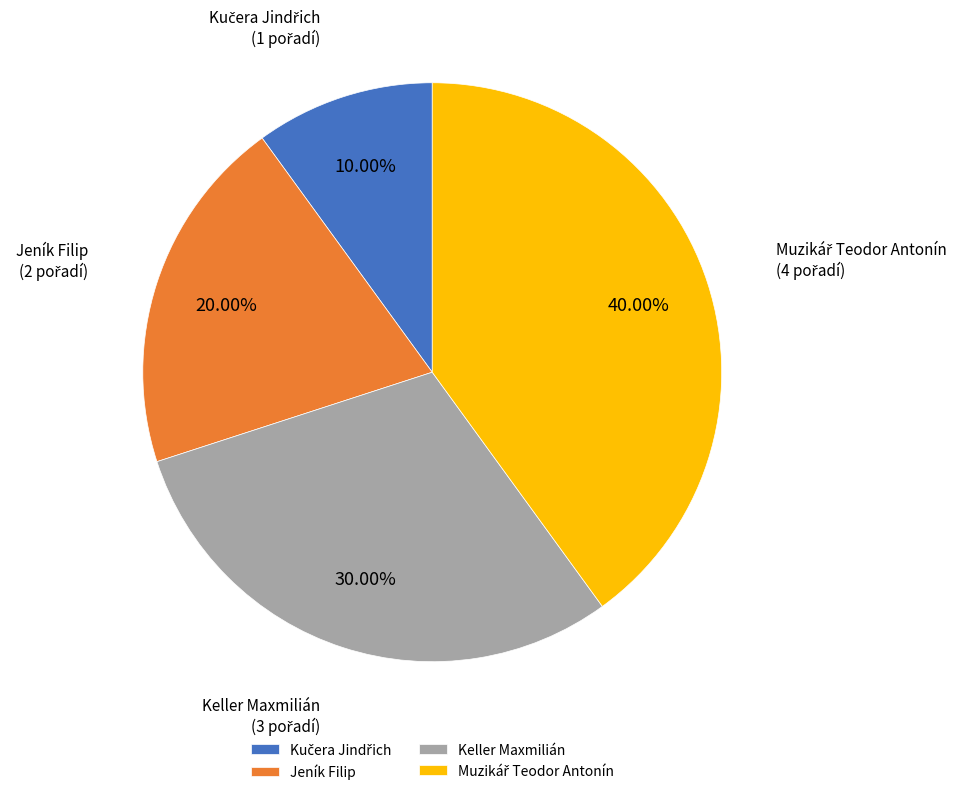

To the nearest percent, what percentage of the pie is Keller Maxmilián?

30%